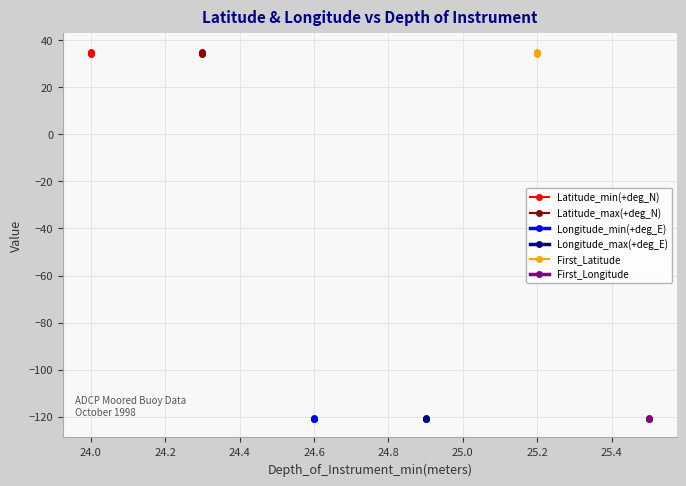

Is the value of Latitude_min(+deg_N) at 24.0 greater than the value of Longitude_max(+deg_E) at 24.2?

Yes